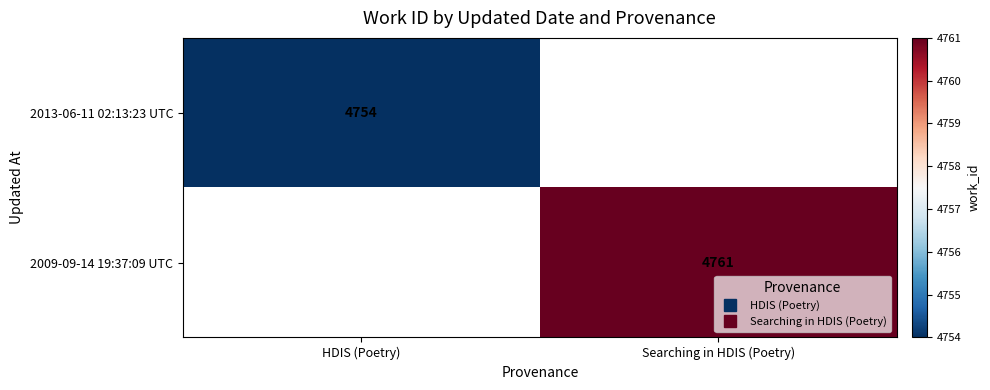

List the labels in order of 2009-09-14 19:37:09 UTC value, smallest first.

HDIS (Poetry), Searching in HDIS (Poetry)